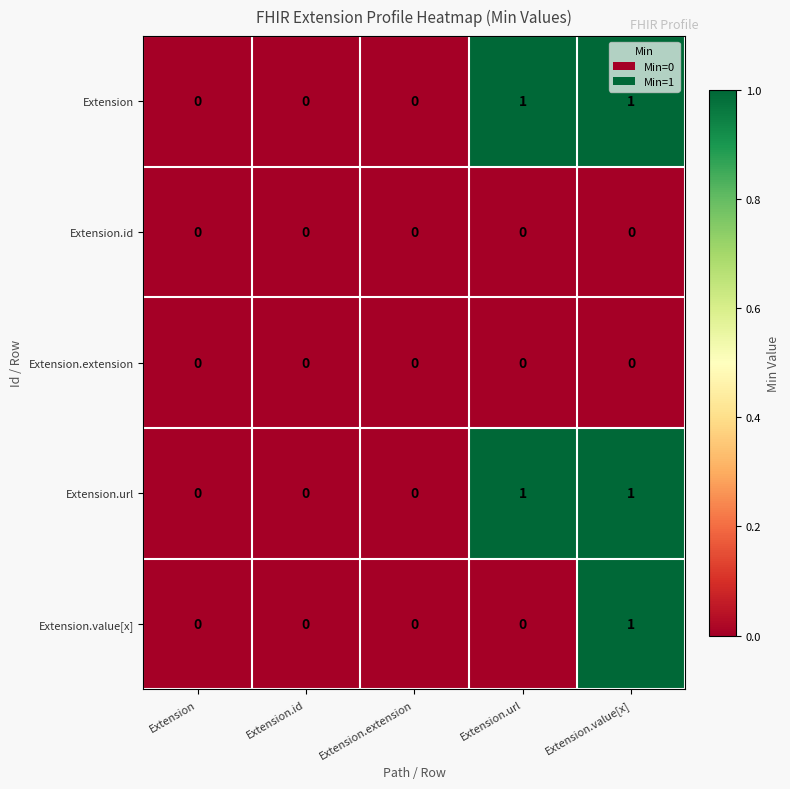

How many distinct data groups are displayed?

5